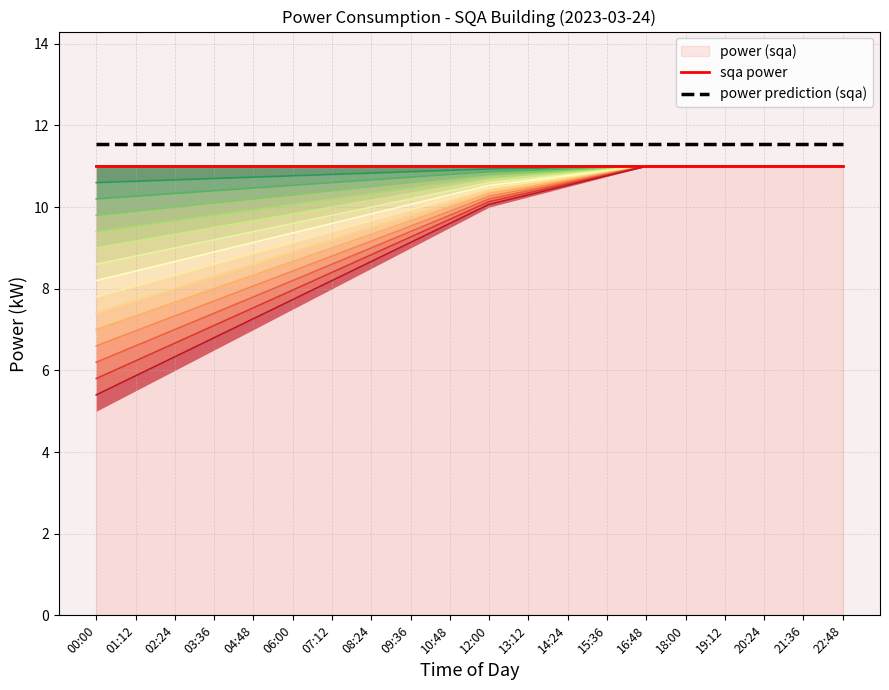

At how many categories does at least one series exceed 11?

20